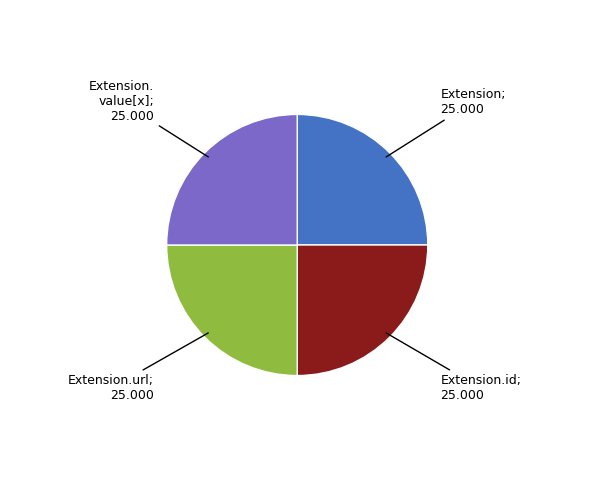

How many slices are in this pie chart?

4